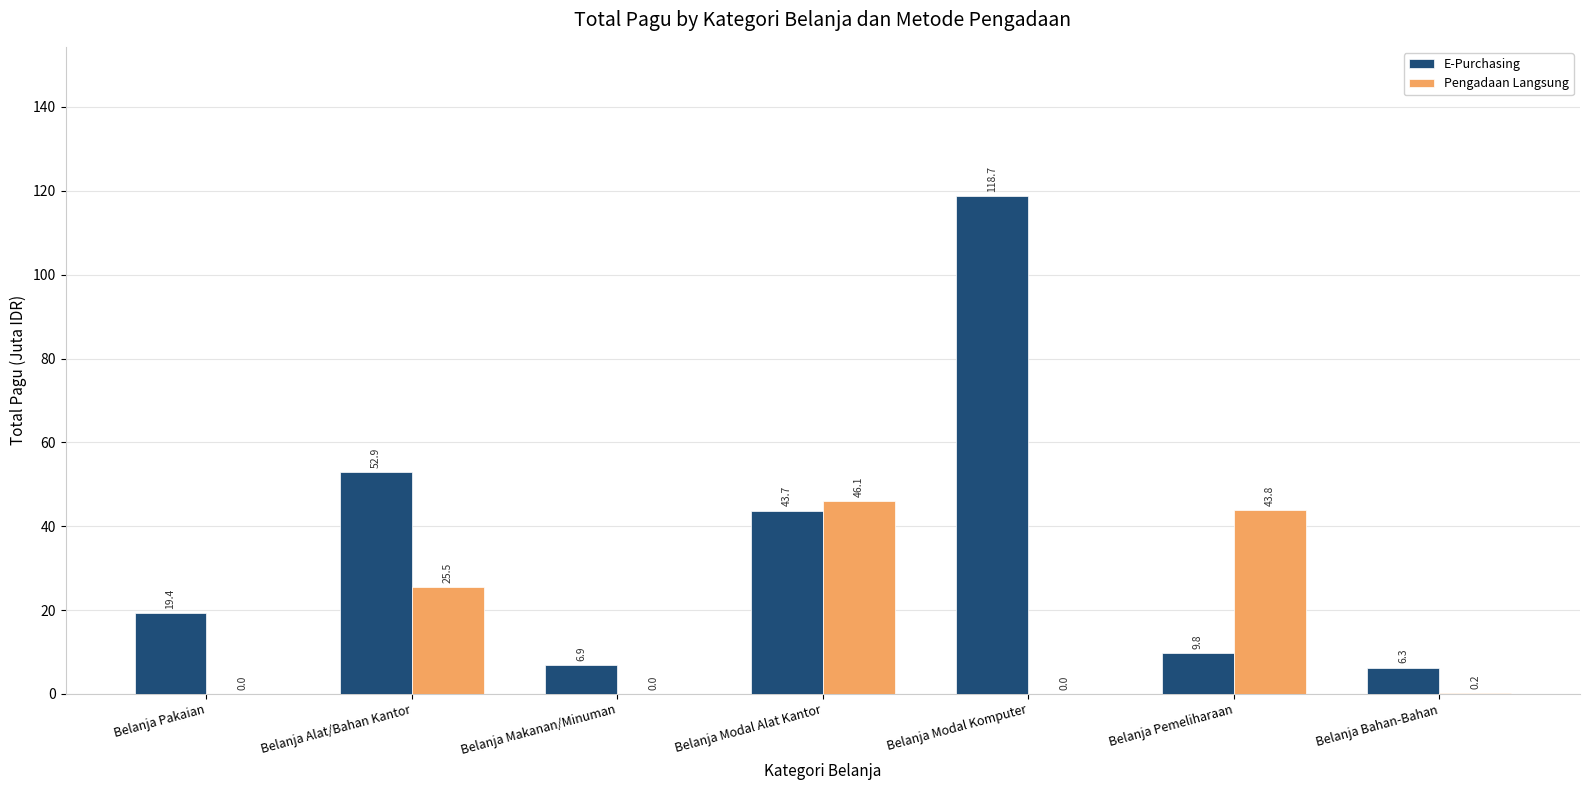

At which category is the sum across all series the highest?

Belanja Modal Komputer